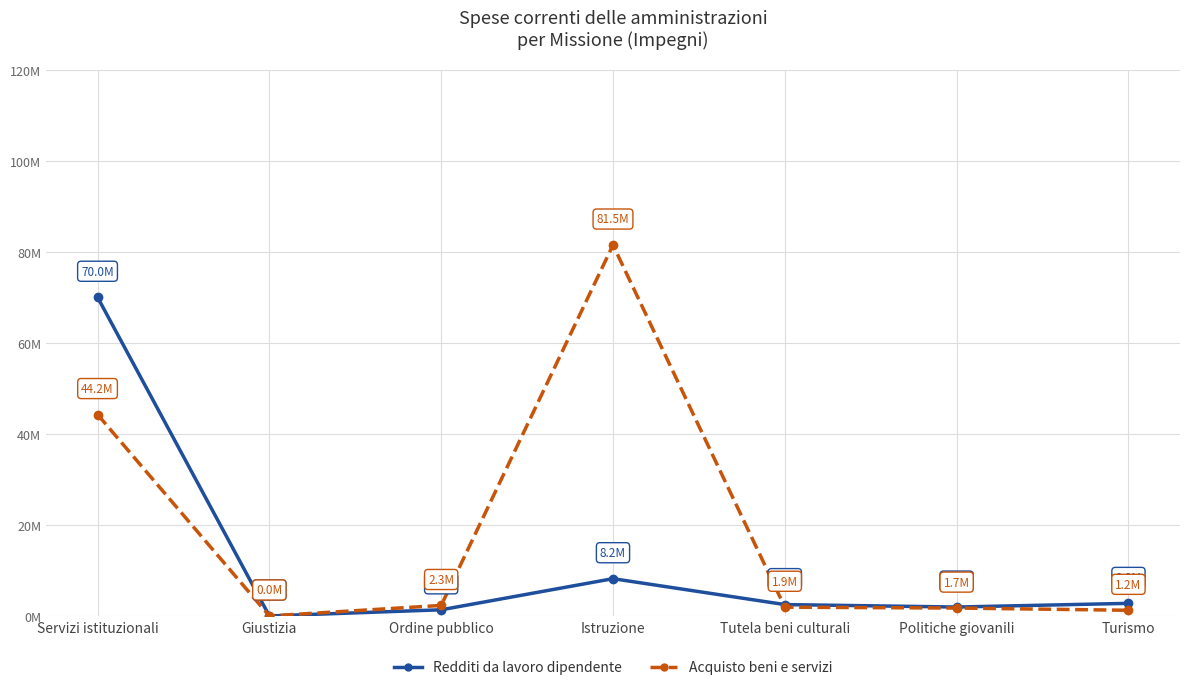

Is this an area chart (filled region under the line)?

No